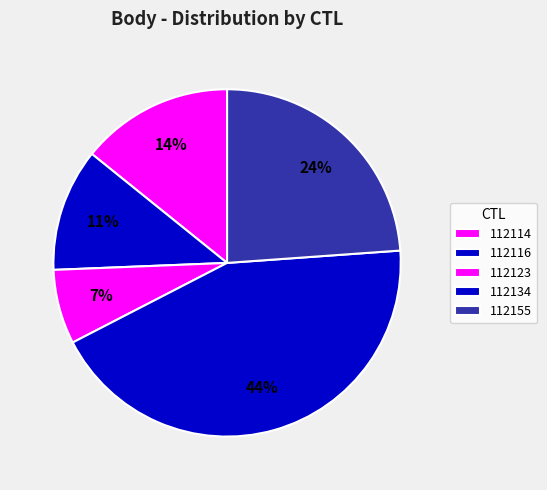

To the nearest percent, what is the difference between the 112134 and 112155 slice percentages?

20%